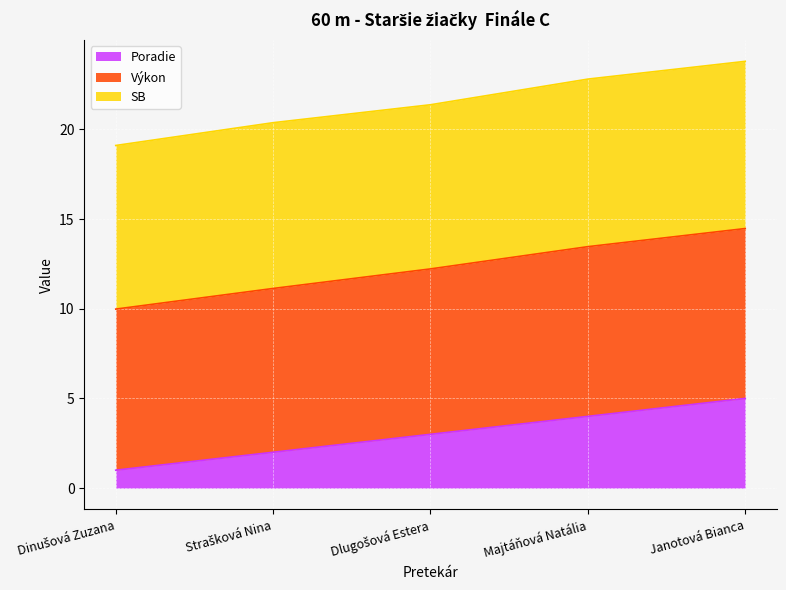

What is the smallest value displayed?

1.0